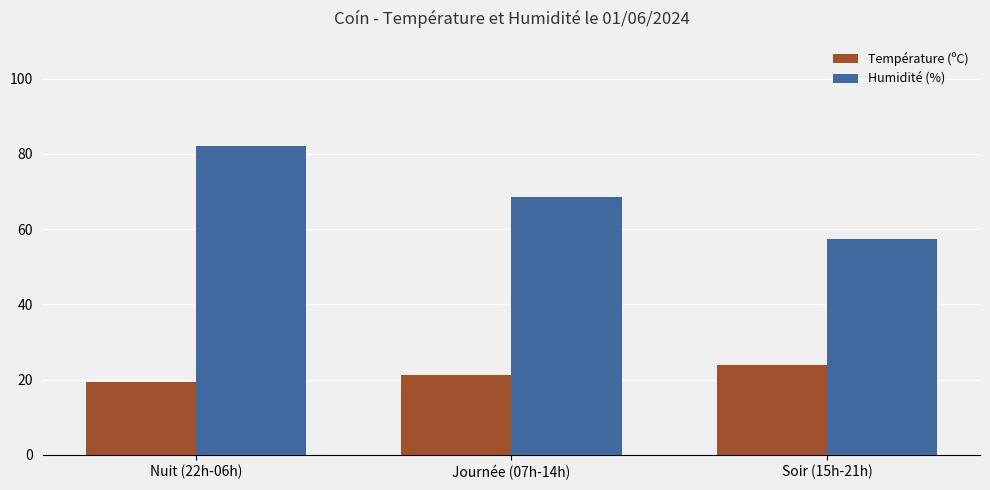

Reading right to left, what are all the values shown in this chart?

Température (ºC): Soir (15h-21h)=23.9	Journée (07h-14h)=21.2	Nuit (22h-06h)=19.4
Humidité (%): Soir (15h-21h)=57.3	Journée (07h-14h)=68.6	Nuit (22h-06h)=82.1